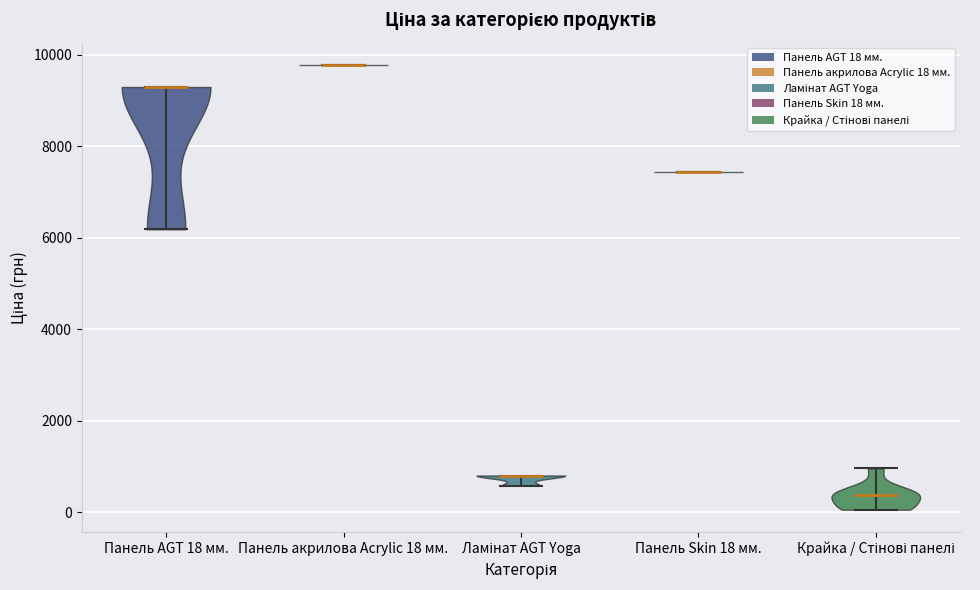

Reading left to right, read every violin against the y-axis: where its median line is, and the lowest and highest points it reaches. The values are not printed on the chart, so give them approximately, as read against the axis.

Панель AGT 18 мм.: median line 9200, lowest point 6200, highest point 9200
Панель акрилова Acrylic 18 мм.: median line 9800, lowest point 9800, highest point 9800
Ламінат AGT Yoga: median line 800, lowest point 600, highest point 800
Панель Skin 18 мм.: median line 7400, lowest point 7400, highest point 7400
Крайка / Стінові панелі: median line 400, lowest point 0, highest point 1000